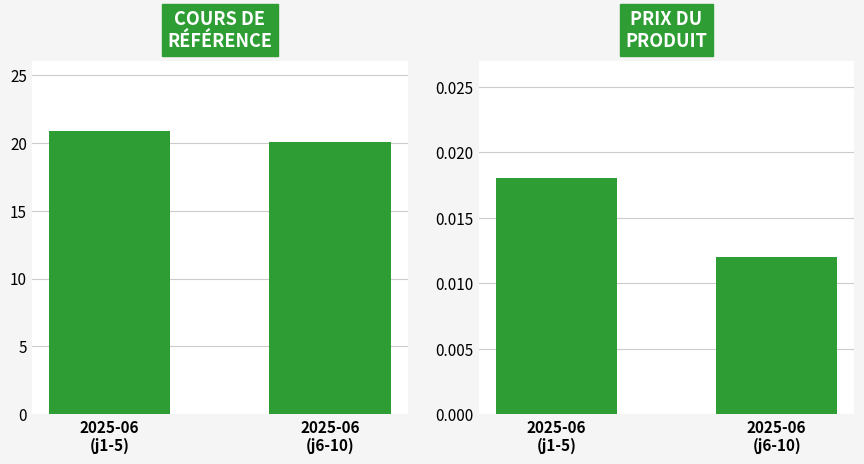

How many bars are there in each group?

2